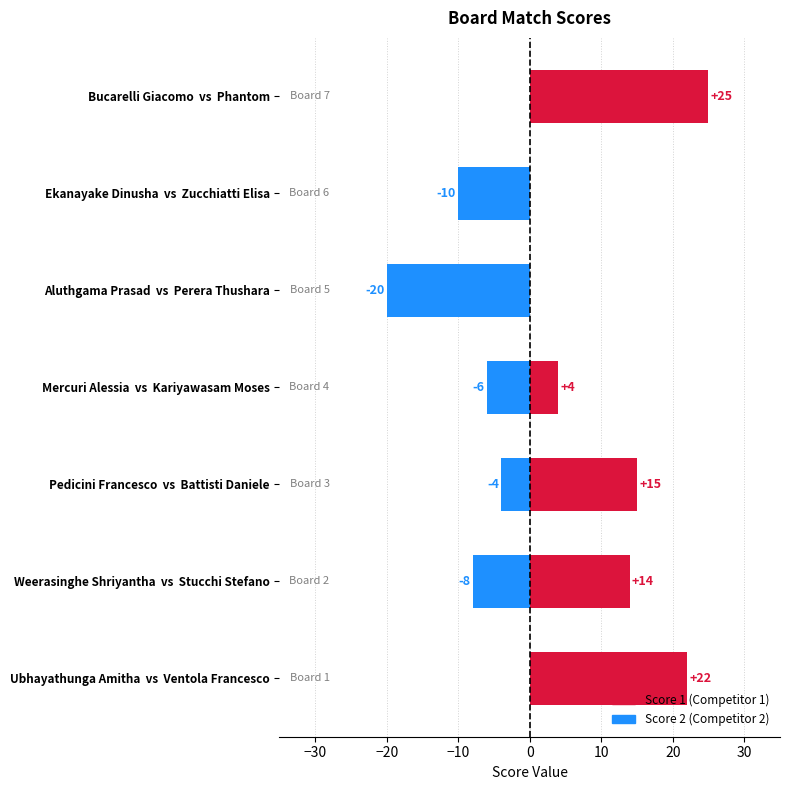

Is it true that Score 1 equals 11 at Ubhayathunga Amitha vs Ventola Francesco?

False